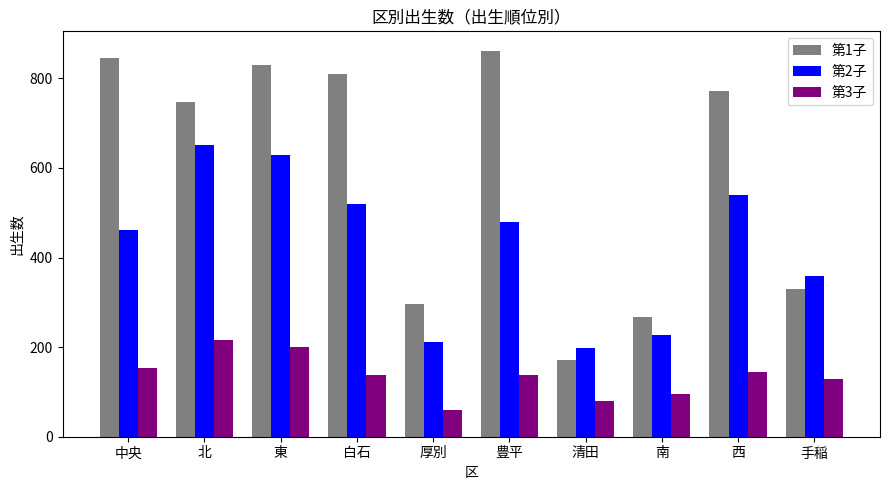

List the series in order of their peak value, highest first.

第1子, 第2子, 第3子